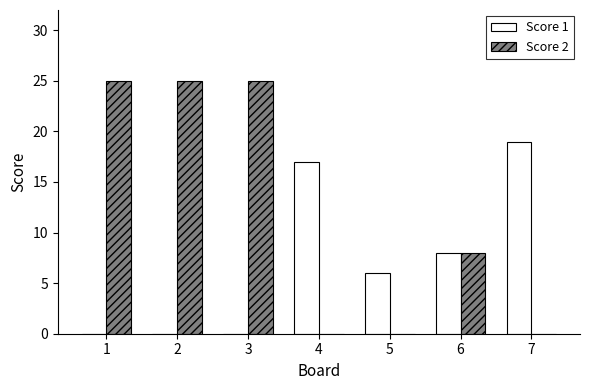

What is the sum of all Score 2 values?

83